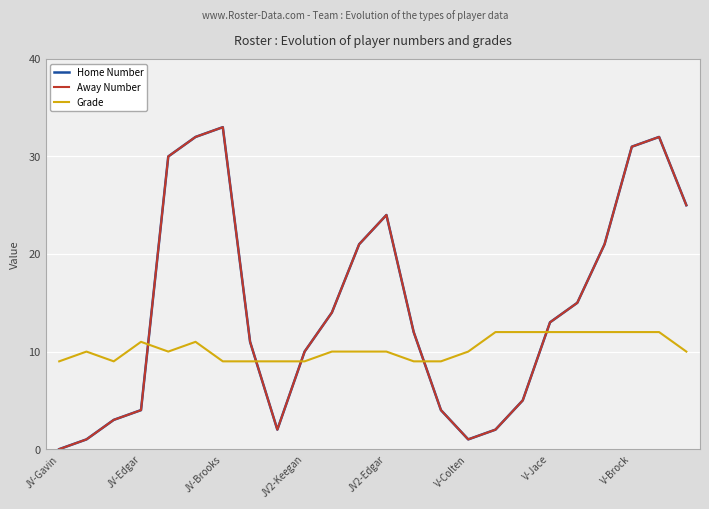

True or false: Home Number and Away Number cross at least once.

False